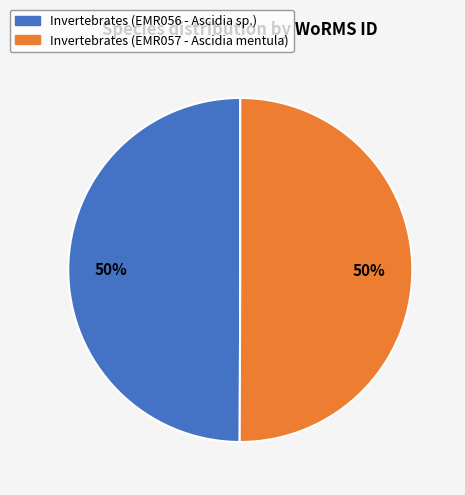

What is the ratio of the value at Invertebrates (EMR057 - Ascidia mentula) to the value at Invertebrates (EMR056 - Ascidia sp.)?

1.0